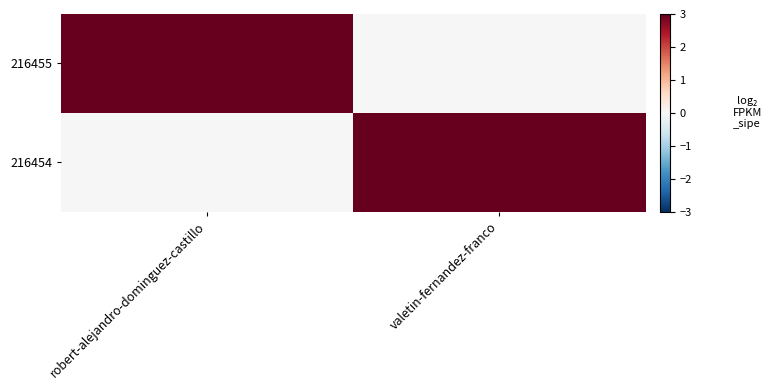

Reading left to right, extract all data points from this chart.

216455: robert-alejandro-dominguez-castillo=3	valetin-fernandez-franco=0
216454: robert-alejandro-dominguez-castillo=0	valetin-fernandez-franco=3